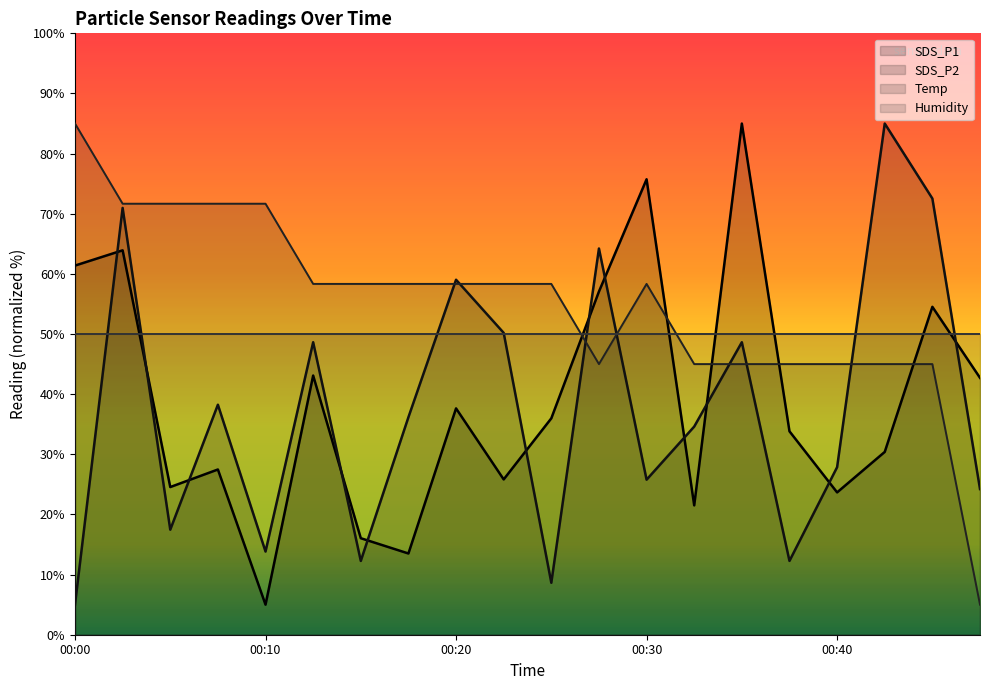

Between 00:15 and 00:22, which is larger?

00:22